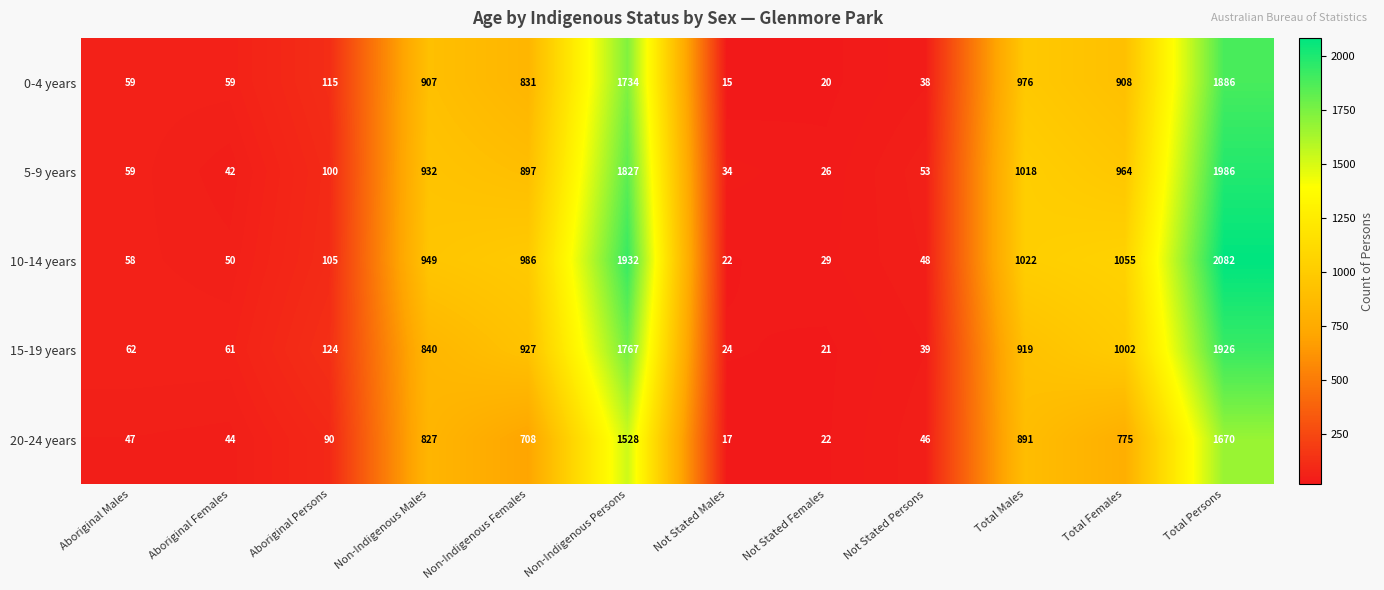

The 5-9 years series shows 59 at Aboriginal Males. True or false?

True